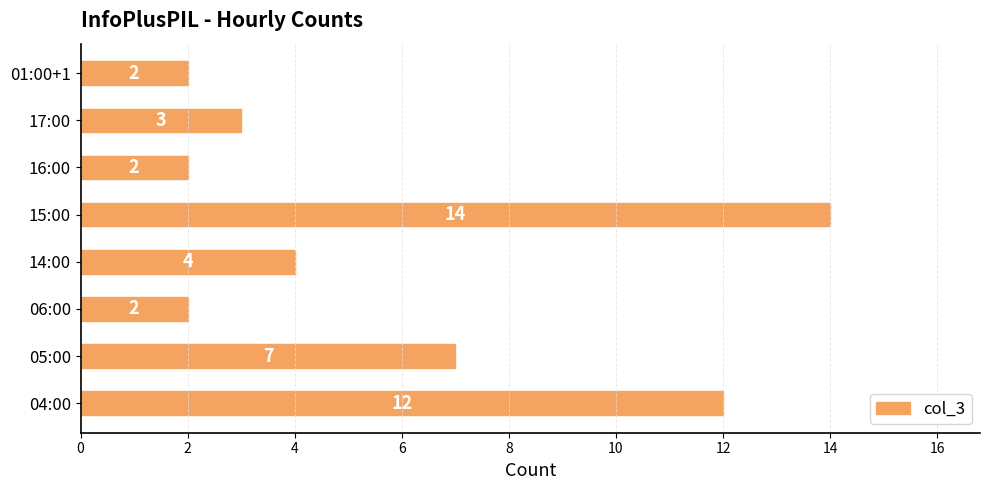

How many bars are there in total?

8